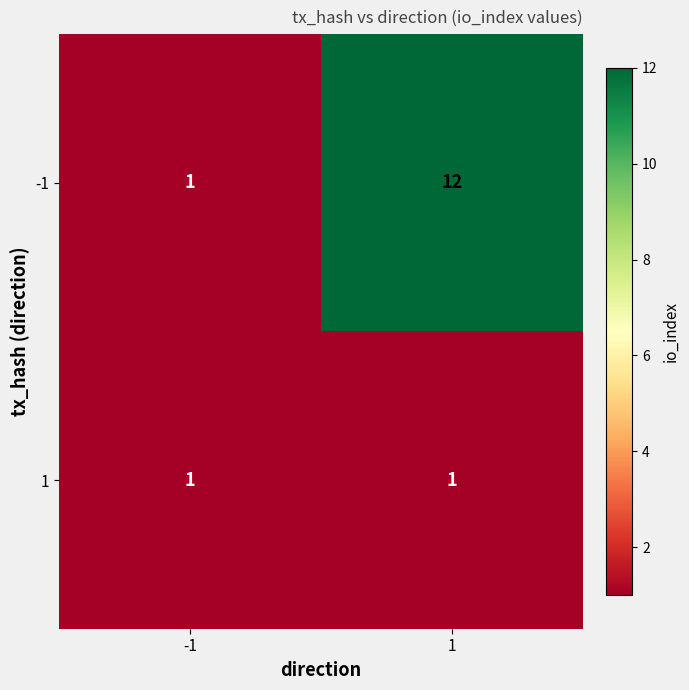

What is the difference between the highest and lowest values at 1?

11